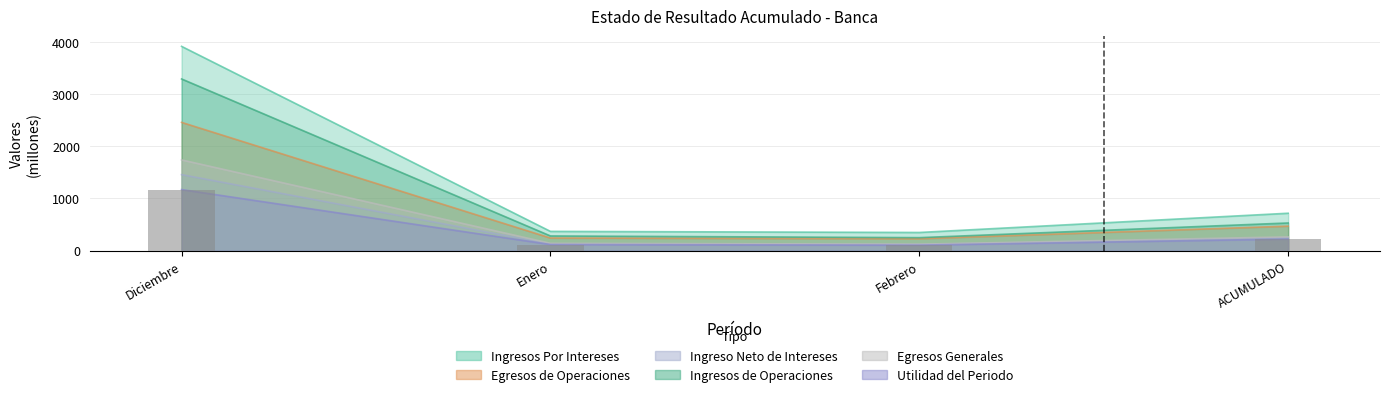

Where does the Egresos Generales series first go above 264?

Diciembre